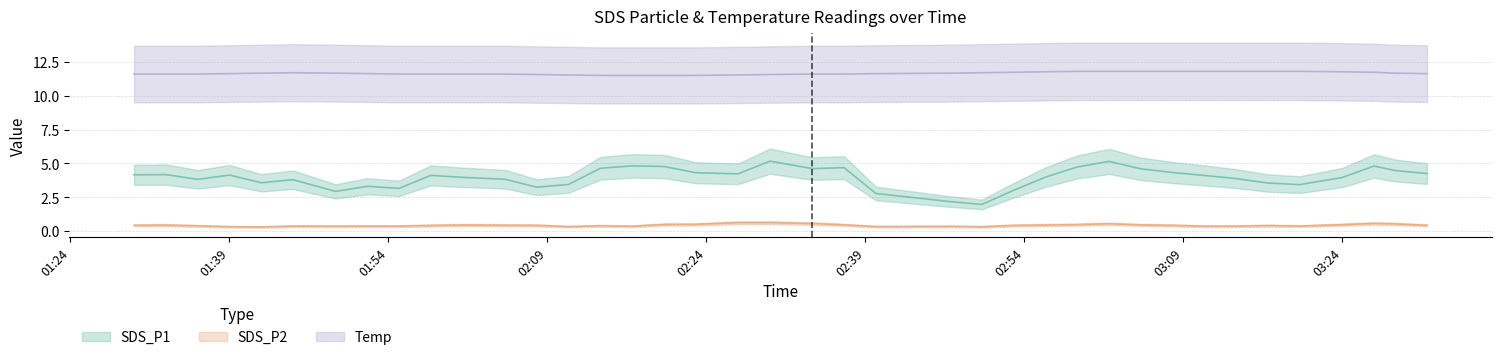

At which label does SDS_P1 first exceed 4?

2022/09/20 01:30